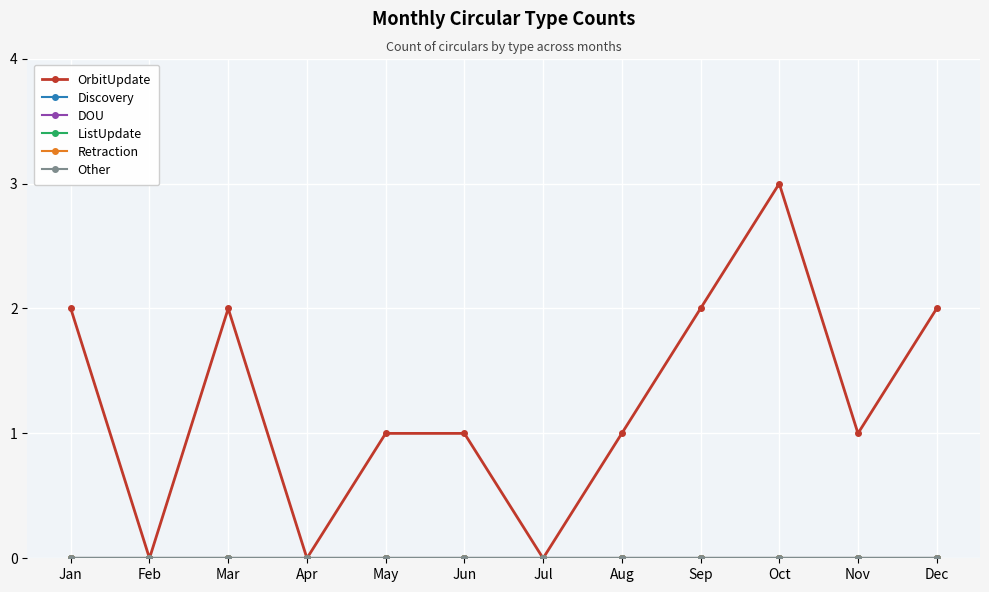

Is this an area chart (filled region under the line)?

No